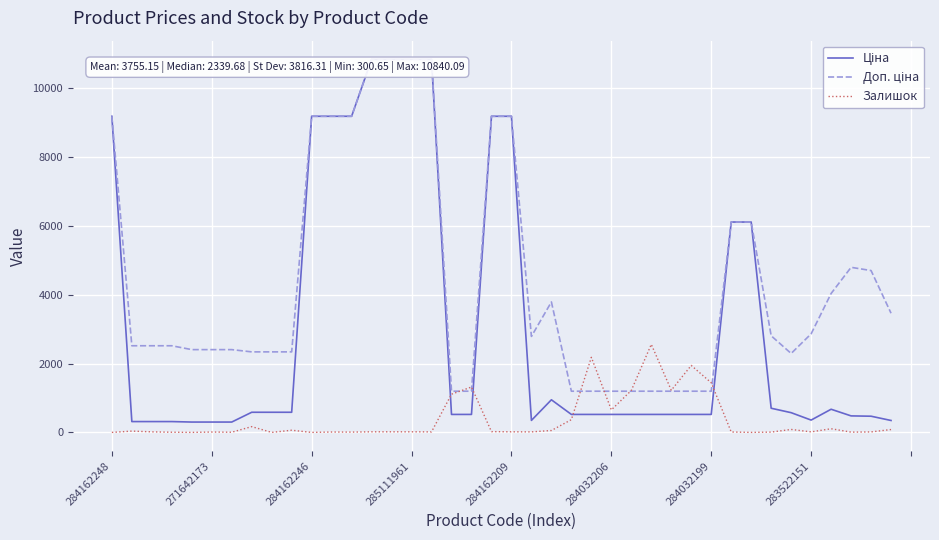

What is the maximum value shown in the chart?

10840.1